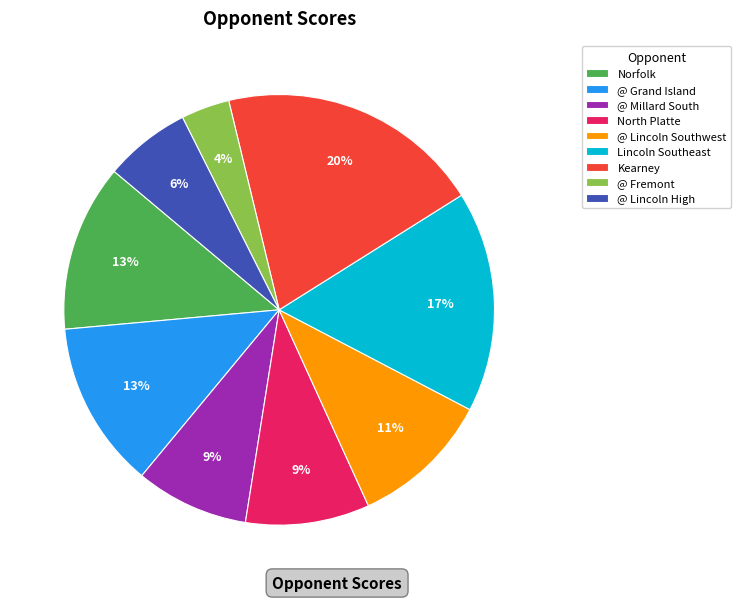

To the nearest percent, what percentage of the pie is North Platte?

9%